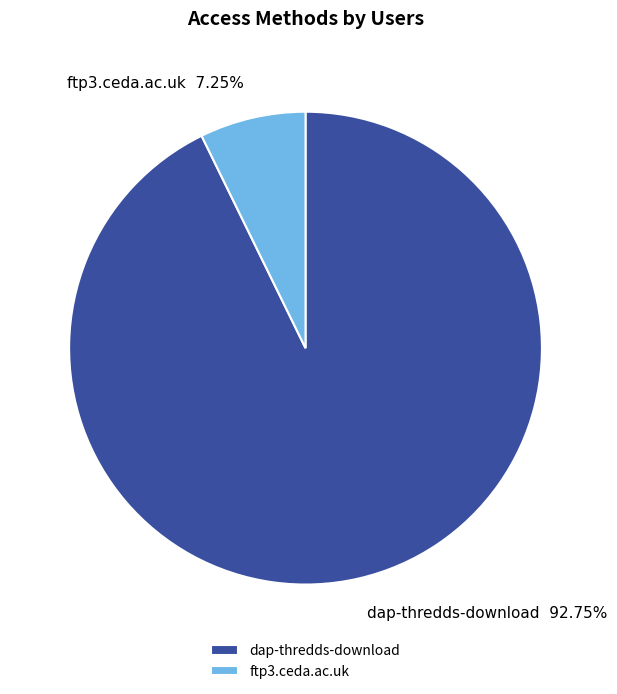

Which has a higher value, dap-thredds-download or ftp3.ceda.ac.uk?

dap-thredds-download